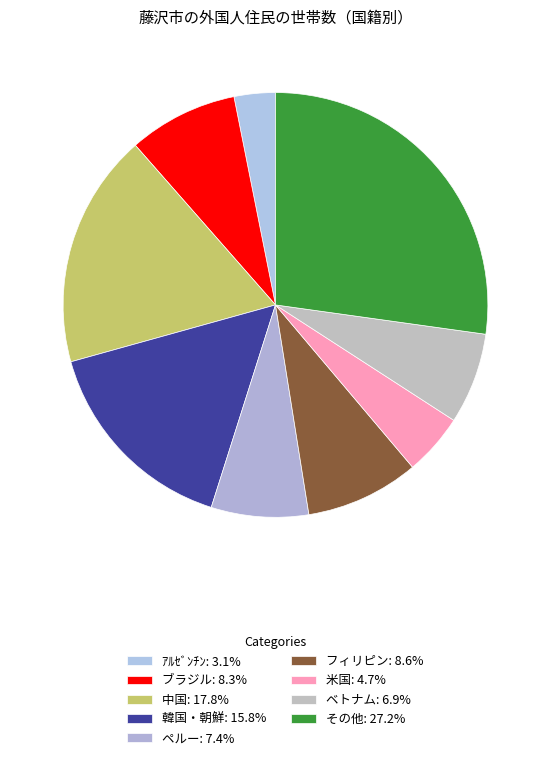

Combined, what portion of the pie is ｱﾙｾﾞﾝﾁﾝ and 米国?

7.8%